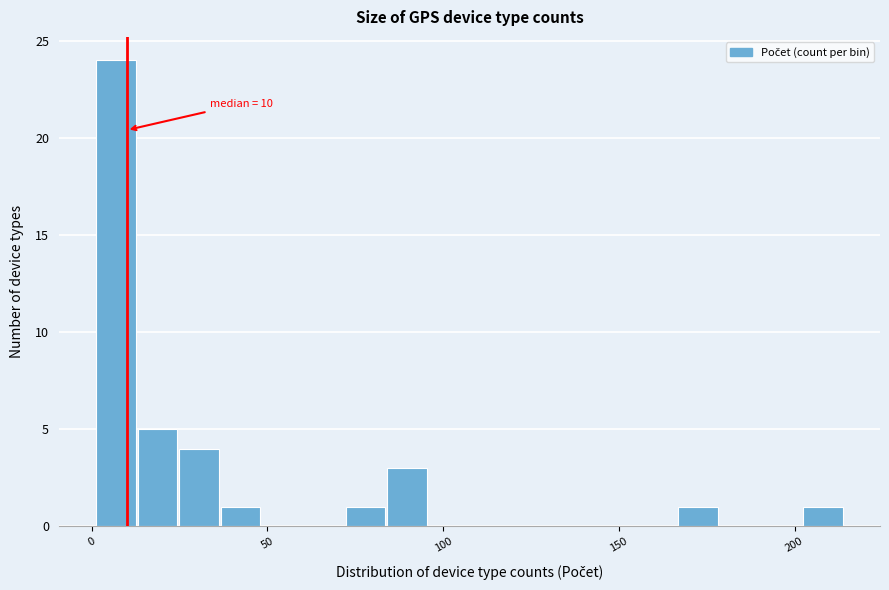

Read against the x-axis, roughly where is the centre of the tallest bar?

5